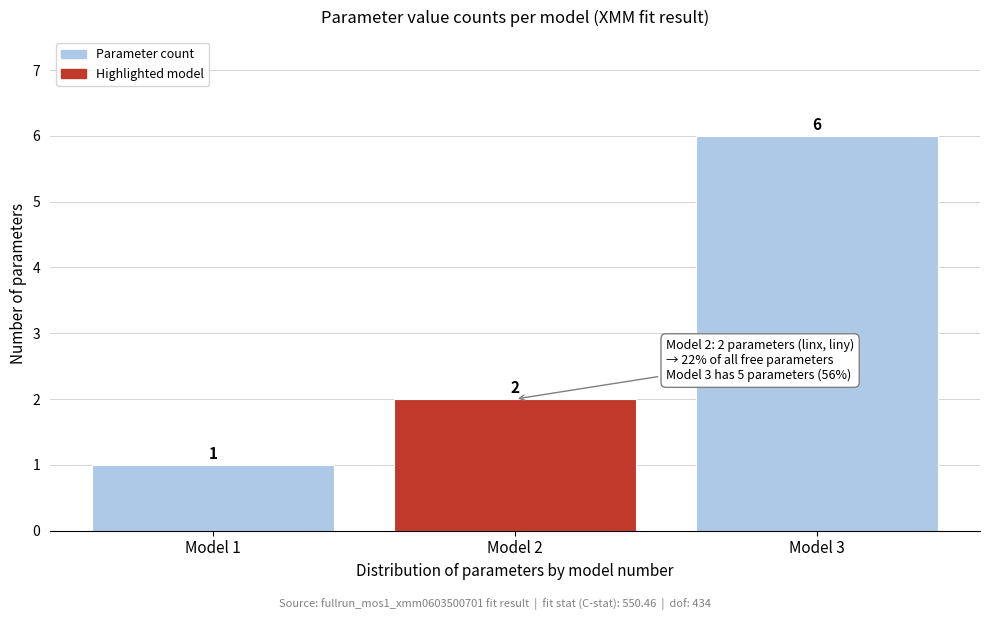

Reading left to right, transcribe all the data shown in this chart.

Model 1=1	Model 2=2	Model 3=6